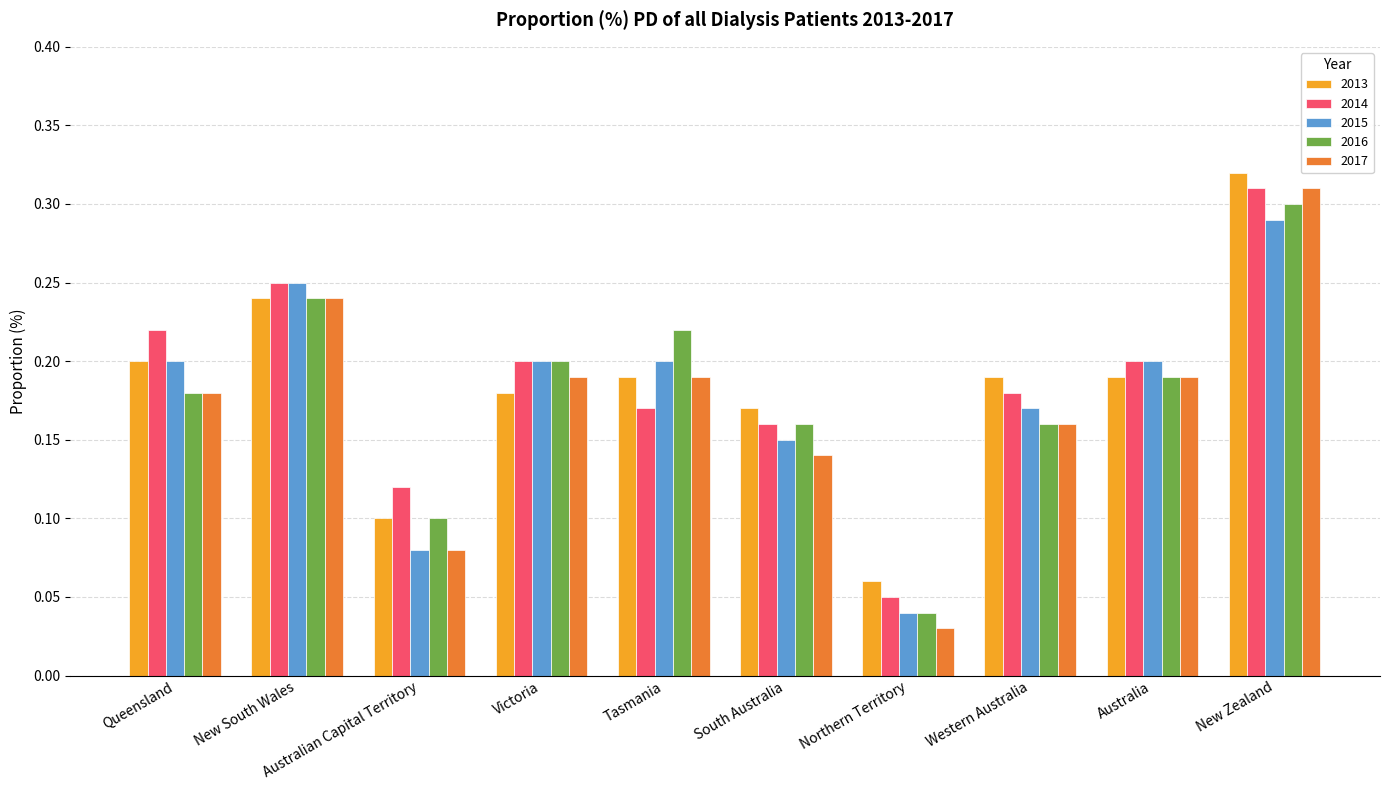

Count the 2013 values in the range 0 to 1.

10